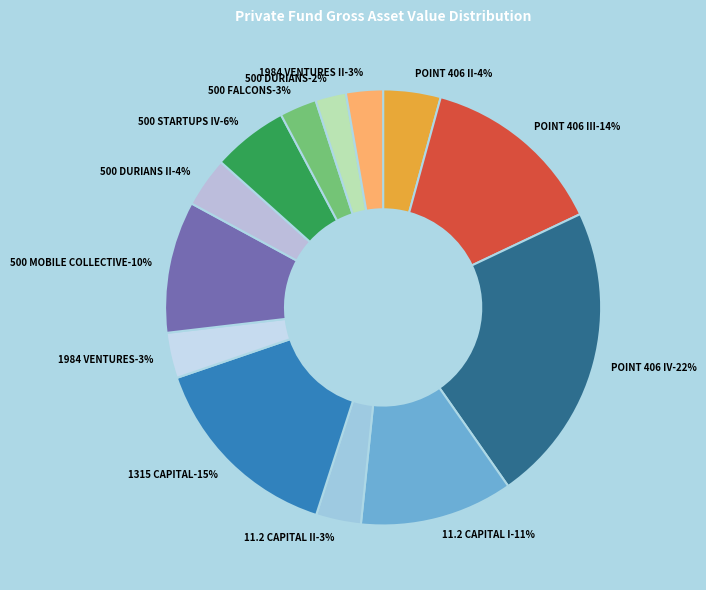

To the nearest percent, what percentage of the pie is 11.2 CAPITAL II?

3%